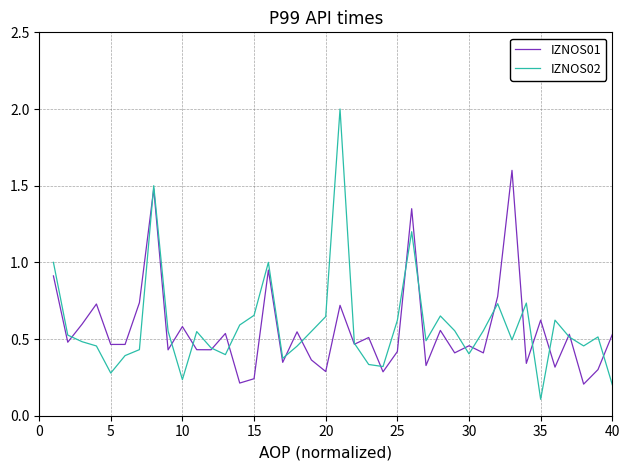

List the series in order of their overall mean, lowest first.

IZNOS01, IZNOS02